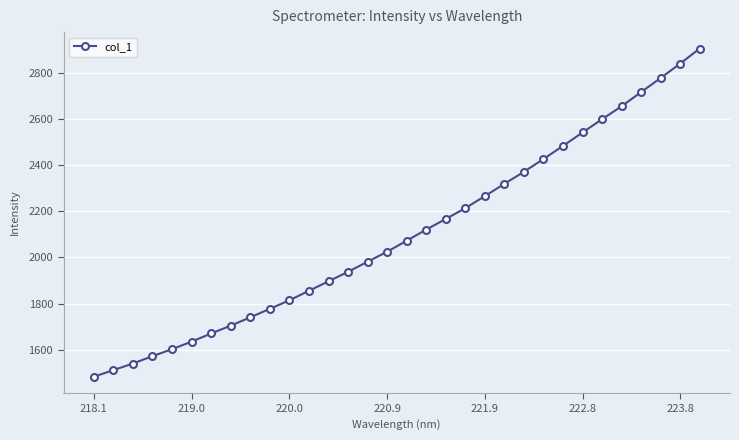

What is the average value?

2101.2